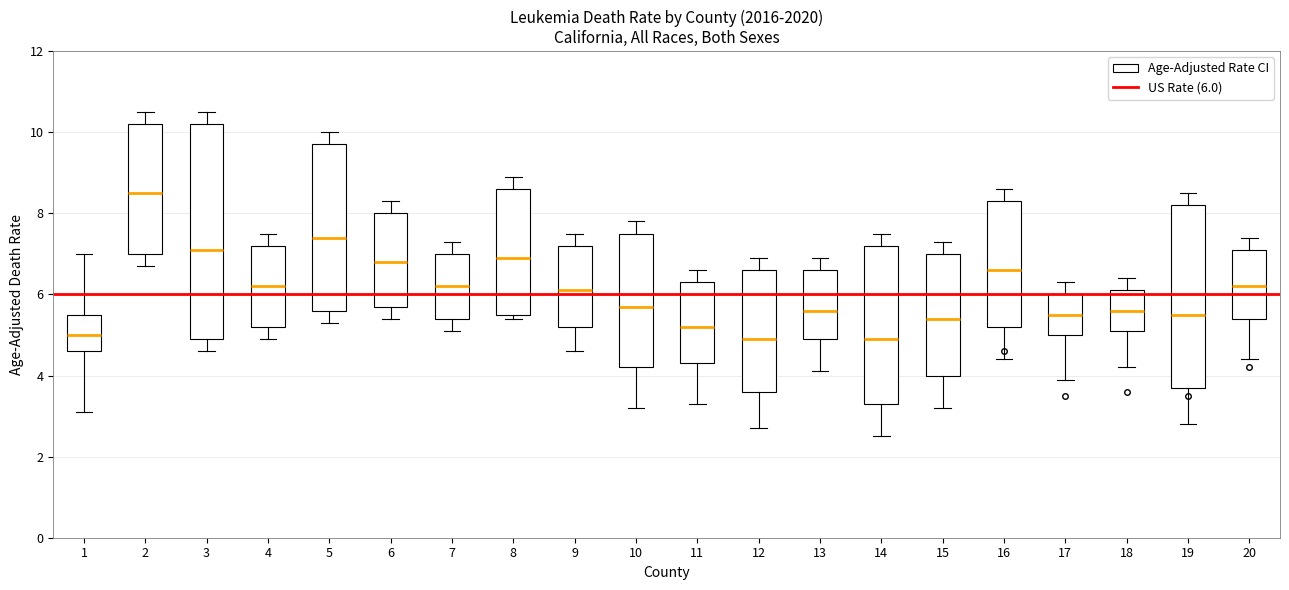

Which box is the tallest, from its lower edge to its upper edge?

3